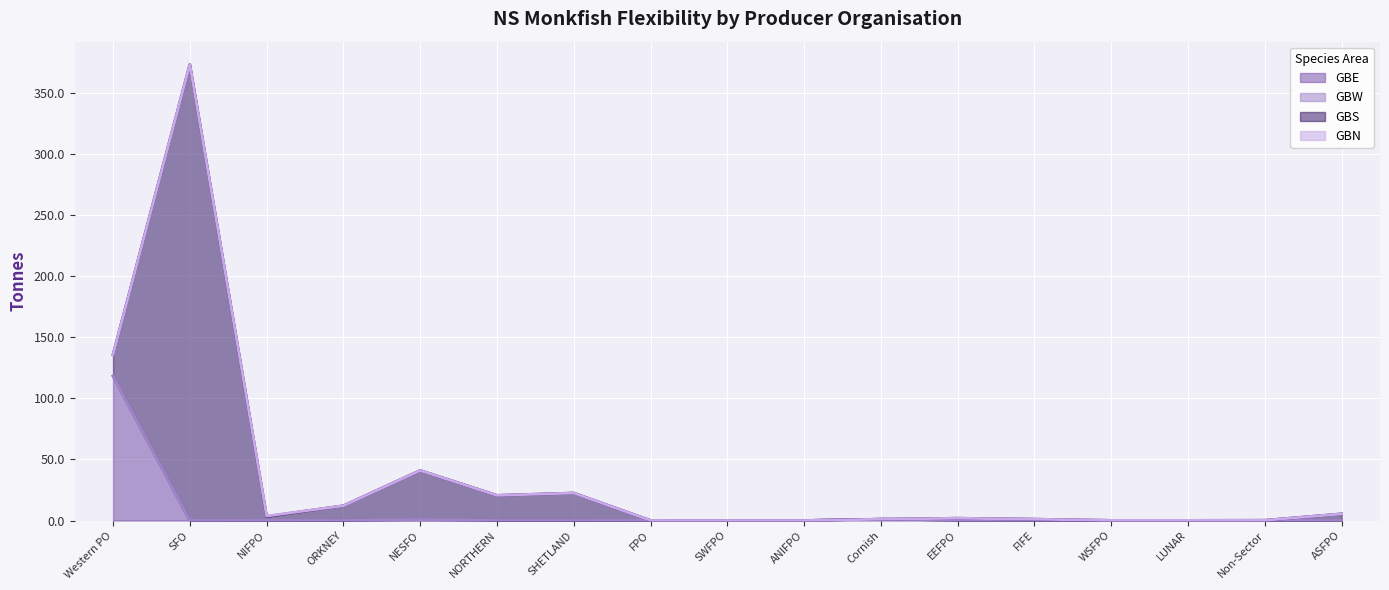

What are all the series names shown in the legend?

GBE, GBW, GBS, GBN